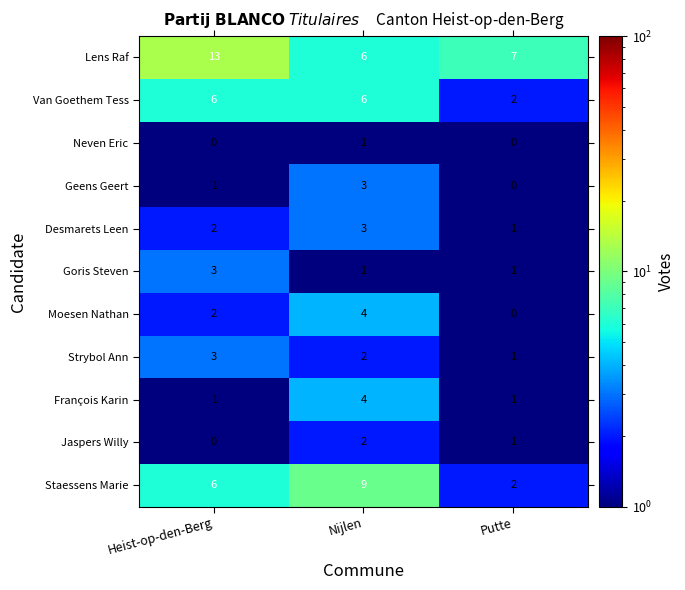

What is the difference between the maximum and minimum values in the Van Goethem Tess series?

4